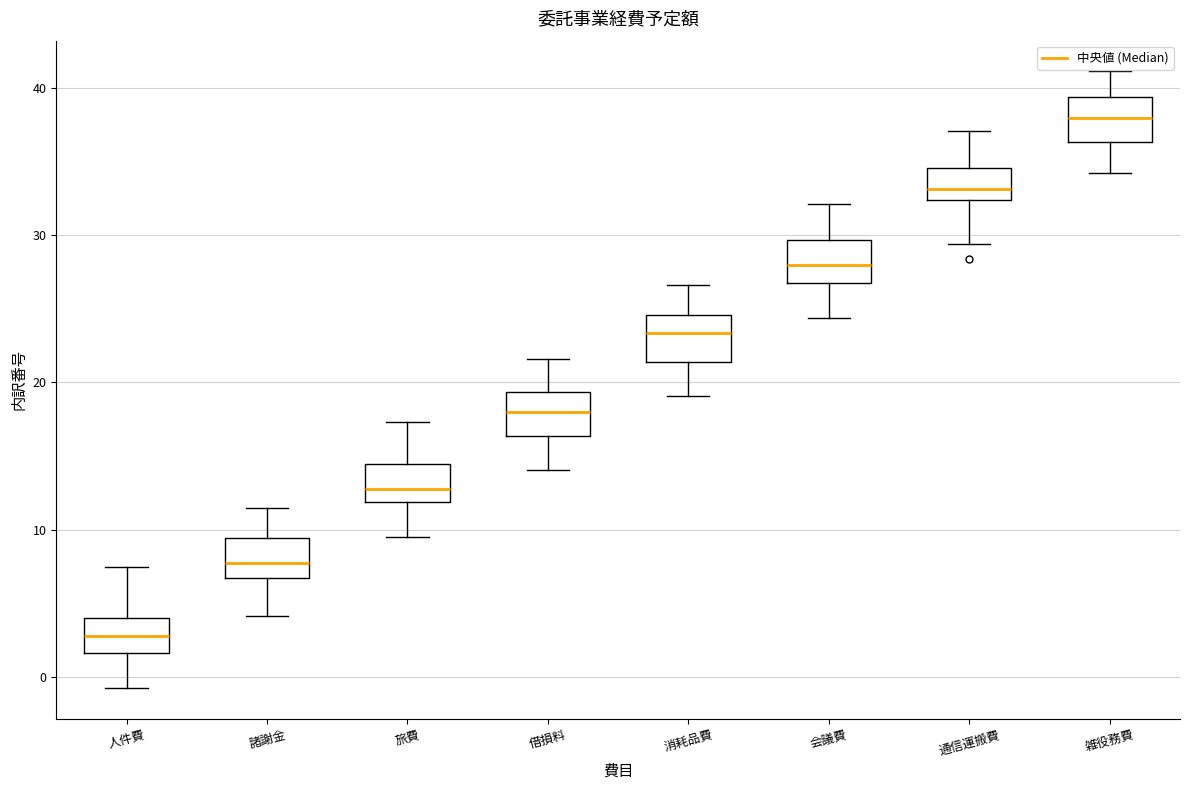

Reading left to right, transcribe this box plot: for each box, give where its median line is, the range the box spans, and where its two whiskers end, as read against the y-axis. The values are not printed on the chart, so give them approximately, as read against the axis.

人件費: median 3, box 2 to 4, whiskers -1 to 7
諸謝金: median 8, box 7 to 9, whiskers 4 to 11
旅費: median 13, box 12 to 14, whiskers 9 to 17
借損料: median 18, box 16 to 19, whiskers 14 to 22
消耗品費: median 23, box 21 to 25, whiskers 19 to 27
会議費: median 28, box 27 to 30, whiskers 24 to 32
通信運搬費: median 33, box 32 to 35, whiskers 29 to 37
雑役務費: median 38, box 36 to 39, whiskers 34 to 41